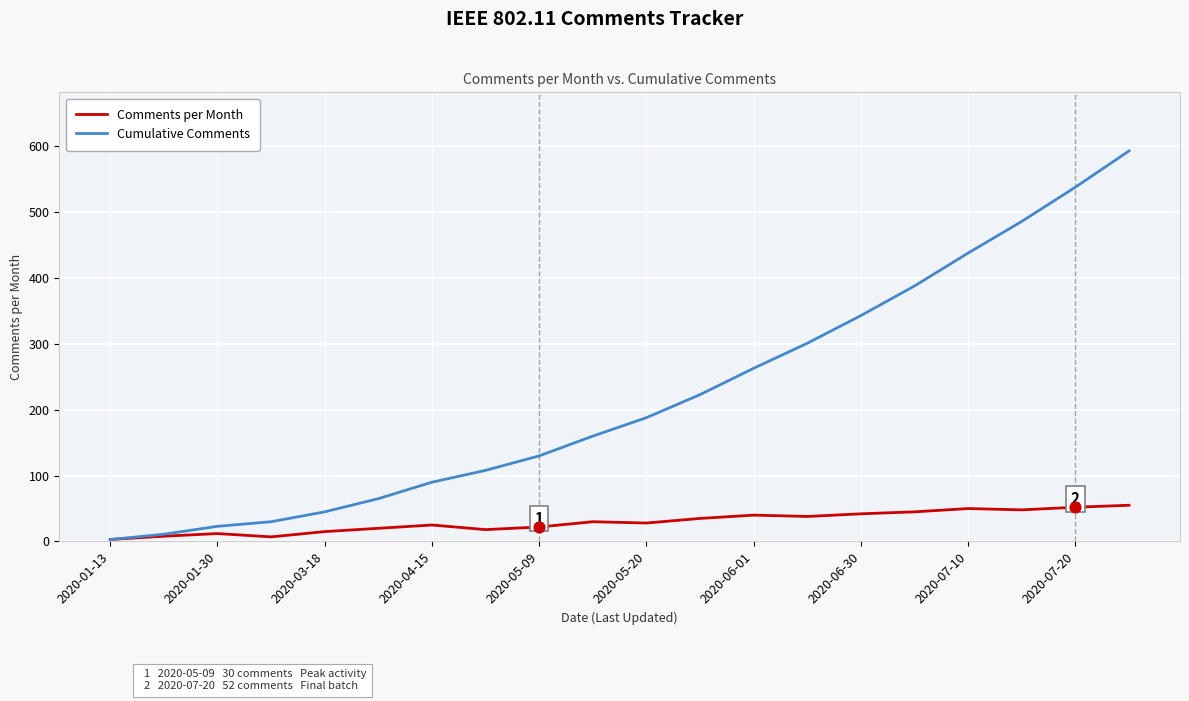

Which series has the widest spread of values?

Cumulative Comments